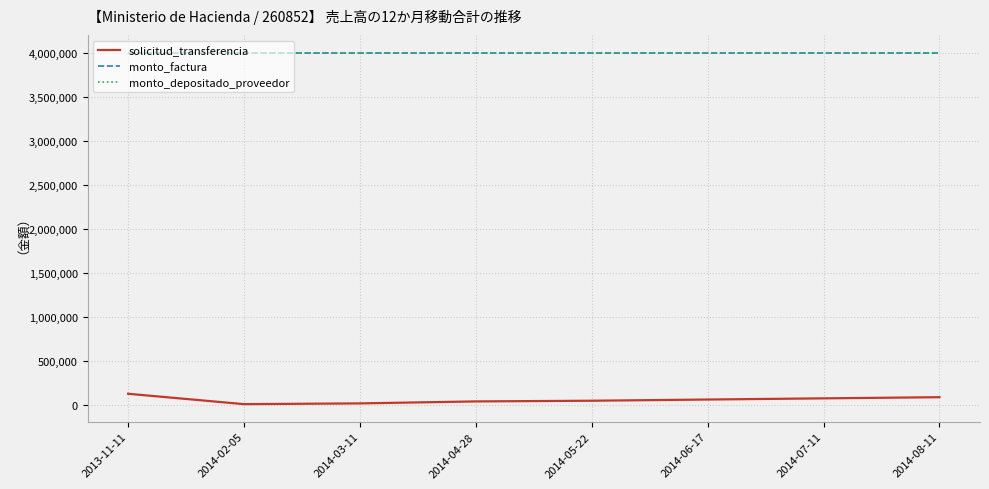

Reading left to right, extract all data points from this chart.

solicitud_transferencia: 2013-11-11=123108	2014-02-05=5109	2014-03-11=13670	2014-04-28=36115	2014-05-22=43879	2014-06-17=57577	2014-07-11=70920	2014-08-11=84166
monto_factura: 2013-11-11=4000000	2014-02-05=4000000	2014-03-11=4000000	2014-04-28=4000000	2014-05-22=4000000	2014-06-17=4000000	2014-07-11=4000000	2014-08-11=4000000
monto_depositado_proveedor: 2013-11-11=4000000	2014-02-05=4000000	2014-03-11=4000000	2014-04-28=4000000	2014-05-22=4000000	2014-06-17=4000000	2014-07-11=4000000	2014-08-11=4000000